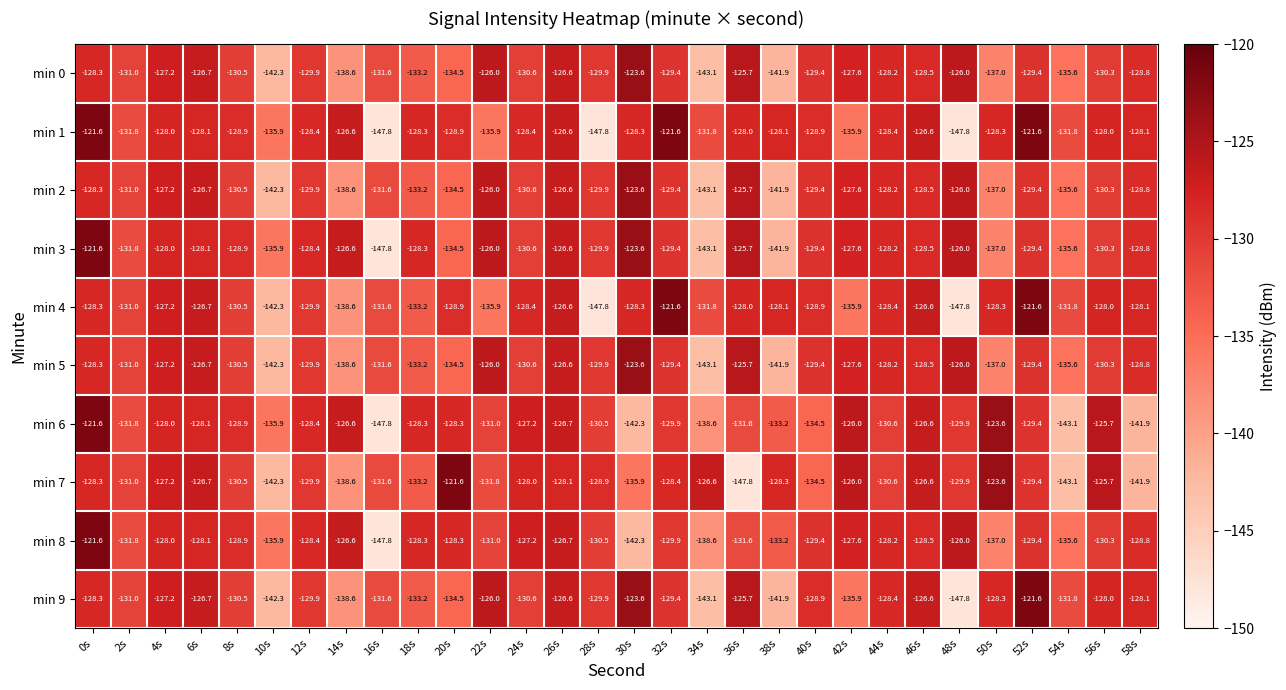

What is the smallest value displayed?

-147.8